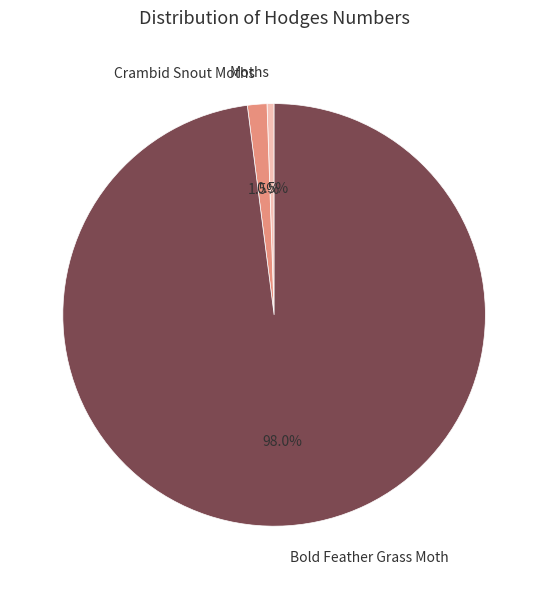

How many segments does this pie chart have?

3